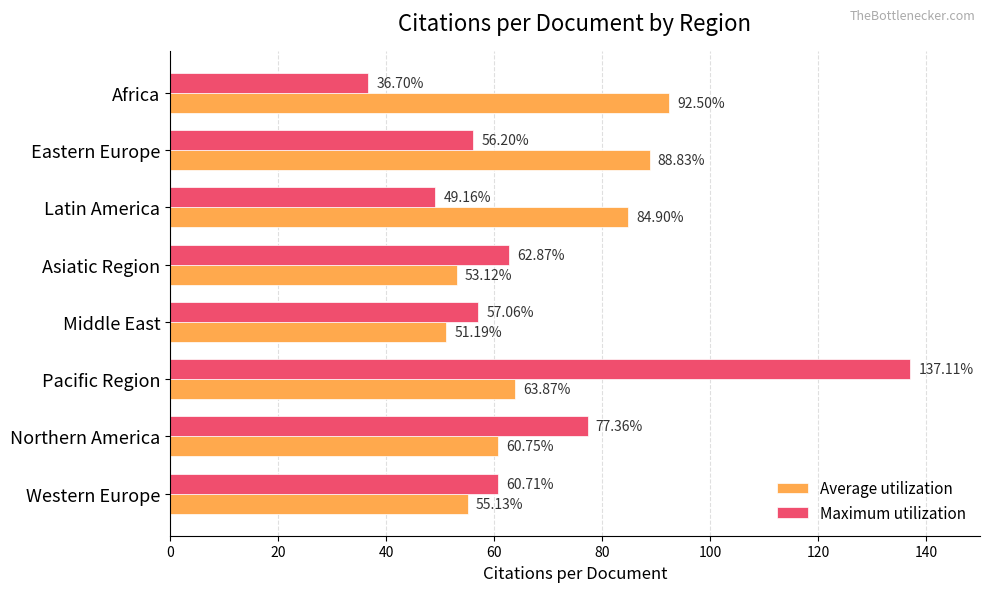

What are all the series names shown in the legend?

Average utilization, Maximum utilization